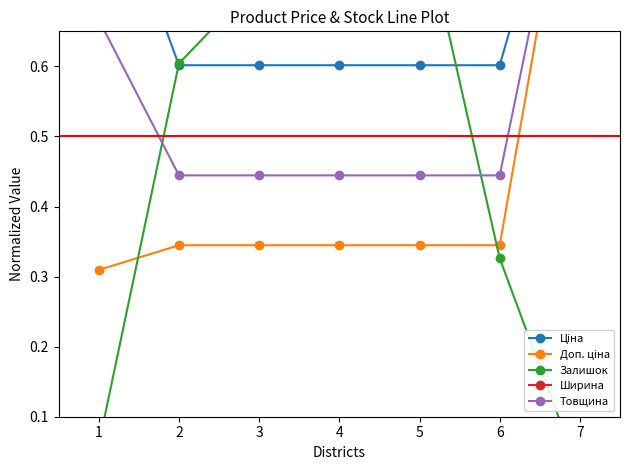

At which label does Товщина reach its minimum?

2